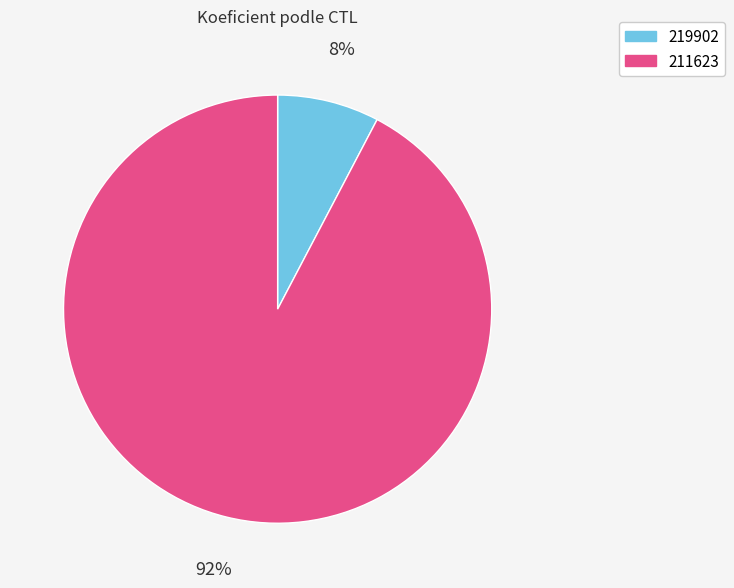

To the nearest percent, what is the combined percentage of 211623 and 219902?

100%